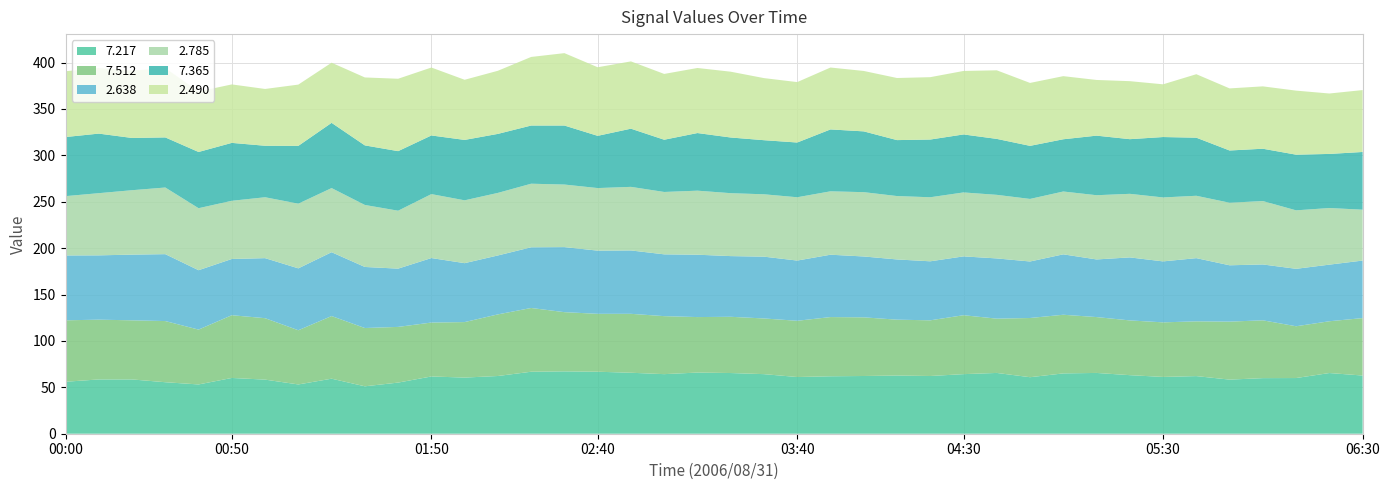

Reading left to right, list all the values displayed in this chart.

  7.217: 00:00=56.0	00:10=58.5	00:20=58.5	00:30=55.5	00:40=53.1	00:50=60.1	01:00=58.3	01:10=53.1	01:20=59.3	01:30=51.1	01:40=55.1	01:50=61.7	02:00=60.5	02:10=62.2	02:20=66.8	02:30=67.2	02:40=66.8	02:50=65.7	03:00=64.2	03:10=65.9	03:20=65.4	03:30=64.2	03:40=61.1	03:50=61.9	04:00=62.2	04:10=62.7	04:20=62.2	04:30=64.2	04:40=65.5	04:50=60.9	05:00=65.0	05:10=65.5	05:20=63.1	05:30=61.2	05:40=62.1	05:50=58.3	06:00=59.9	06:10=60.0	06:20=65.4	06:30=62.7
  7.512: 00:00=66.2	00:10=64.4	00:20=63.7	00:30=65.9	00:40=59.1	00:50=67.6	01:00=66.2	01:10=58.4	01:20=67.5	01:30=62.8	01:40=60.0	01:50=58.1	02:00=59.8	02:10=66.4	02:20=68.7	02:30=63.8	02:40=62.4	02:50=63.5	03:00=62.5	03:10=59.8	03:20=60.6	03:30=60.0	03:40=60.6	03:50=63.8	04:00=63.2	04:10=60.2	04:20=60.0	04:30=63.5	04:40=58.5	04:50=63.8	05:00=63.2	05:10=60.2	05:20=59.0	05:30=58.8	05:40=59.0	05:50=62.5	06:00=62.3	06:10=55.8	06:20=55.8	06:30=61.9
  2.638: 00:00=69.9	00:10=69.3	00:20=70.8	00:30=72.1	00:40=64.0	00:50=60.6	01:00=64.7	01:10=66.7	01:20=68.8	01:30=65.8	01:40=62.8	01:50=69.5	02:00=63.5	02:10=63.5	02:20=65.4	02:30=70.1	02:40=68.1	02:50=68.3	03:00=66.6	03:10=67.2	03:20=65.4	03:30=66.6	03:40=64.9	03:50=67.2	04:00=65.6	04:10=64.9	04:20=63.6	04:30=63.4	04:40=64.9	04:50=60.9	05:00=65.1	05:10=62.1	05:20=67.9	05:30=65.7	05:40=68.1	05:50=60.7	06:00=60.2	06:10=61.9	06:20=61.0	06:30=62.0
  2.785: 00:00=63.9	00:10=67.0	00:20=69.4	00:30=71.8	00:40=66.8	00:50=62.7	01:00=65.6	01:10=69.7	01:20=69.1	01:30=66.8	01:40=62.4	01:50=68.9	02:00=67.7	02:10=67.4	02:20=68.5	02:30=67.4	02:40=67.4	02:50=68.5	03:00=67.2	03:10=69.0	03:20=67.8	03:30=67.2	03:40=68.2	03:50=68.3	04:00=69.3	04:10=68.3	04:20=69.0	04:30=68.9	04:40=68.5	04:50=67.4	05:00=67.7	05:10=69.2	05:20=68.5	05:30=68.9	05:40=67.2	05:50=67.4	06:00=68.3	06:10=63.0	06:20=61.0	06:30=54.8
  7.365: 00:00=63.7	00:10=64.2	00:20=56.3	00:30=54.0	00:40=60.6	00:50=62.4	01:00=55.5	01:10=62.3	01:20=70.3	01:30=64.2	01:40=64.2	01:50=63.2	02:00=65.1	02:10=63.6	02:20=62.7	02:30=63.6	02:40=56.3	02:50=62.7	03:00=56.3	03:10=62.1	03:20=60.0	03:30=58.3	03:40=59.0	03:50=66.7	04:00=65.5	04:10=60.3	04:20=62.2	04:30=62.5	04:40=60.3	04:50=57.2	05:00=56.3	05:10=64.2	05:20=58.9	05:30=65.1	05:40=62.6	05:50=56.3	06:00=56.4	06:10=60.0	06:20=58.3	06:30=62.2
  2.490: 00:00=70.9	00:10=70.7	00:20=72.5	00:30=74.7	00:40=65.2	00:50=63.0	01:00=61.2	01:10=66.0	01:20=64.8	01:30=73.2	01:40=78.0	01:50=73.2	02:00=64.8	02:10=68.0	02:20=73.9	02:30=78.0	02:40=73.9	02:50=72.5	03:00=70.9	03:10=70.1	03:20=70.9	03:30=66.9	03:40=65.1	03:50=66.7	04:00=65.1	04:10=66.9	04:20=67.2	04:30=68.4	04:40=73.9	04:50=67.8	05:00=68.0	05:10=60.0	05:20=62.5	05:30=56.8	05:40=68.4	05:50=66.9	06:00=67.2	06:10=69.0	06:20=65.1	06:30=66.7